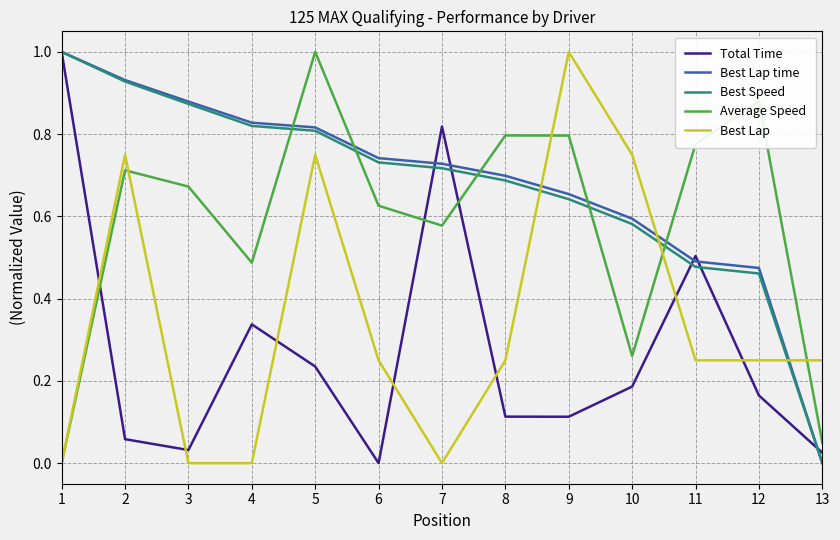

What is the highest value of the Total Time series?

1.0